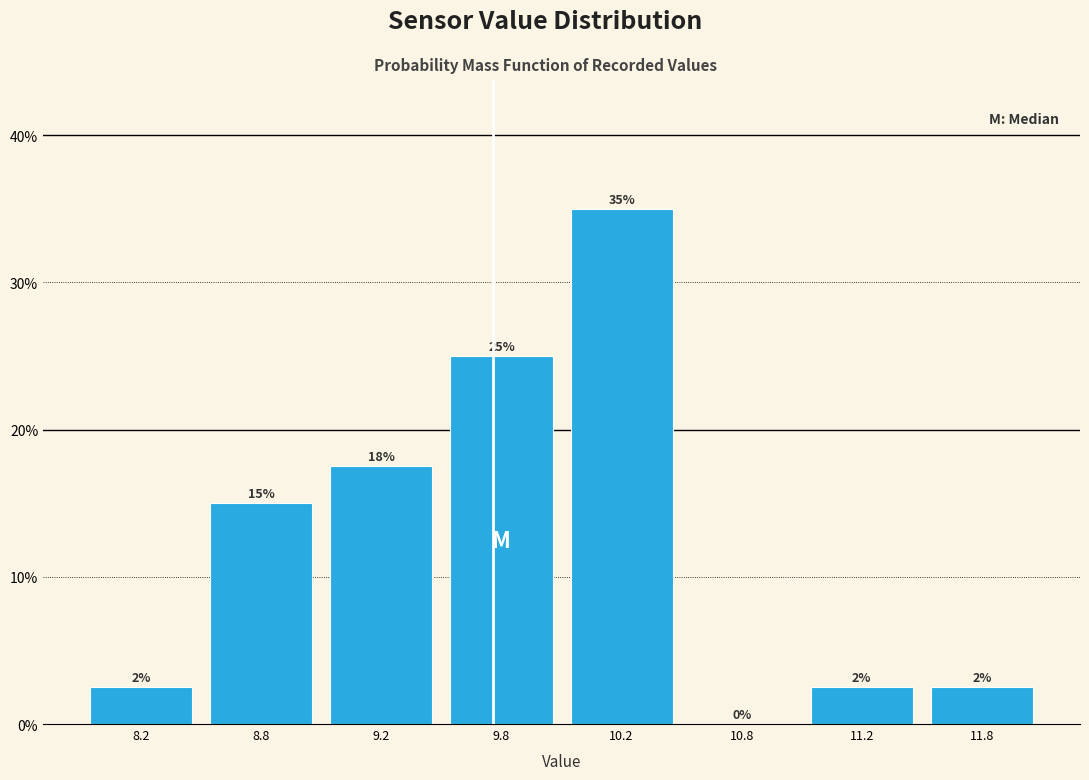

Are the bars horizontal?

No